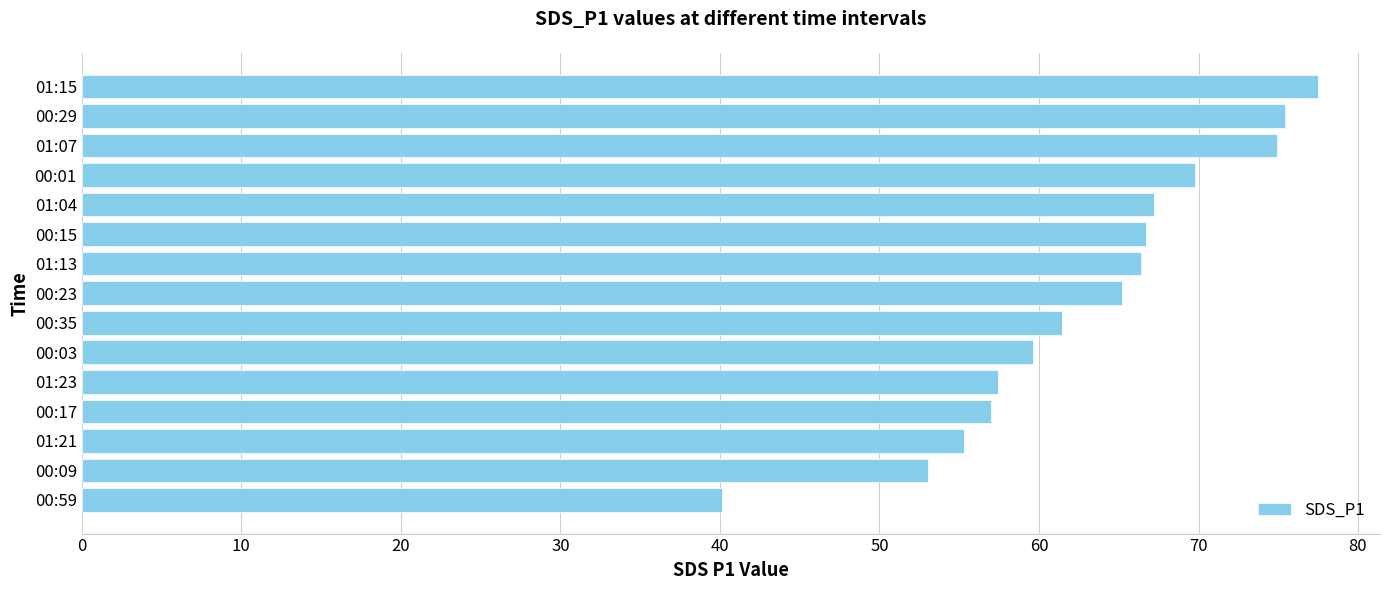

Read the value at 01:04.

67.2